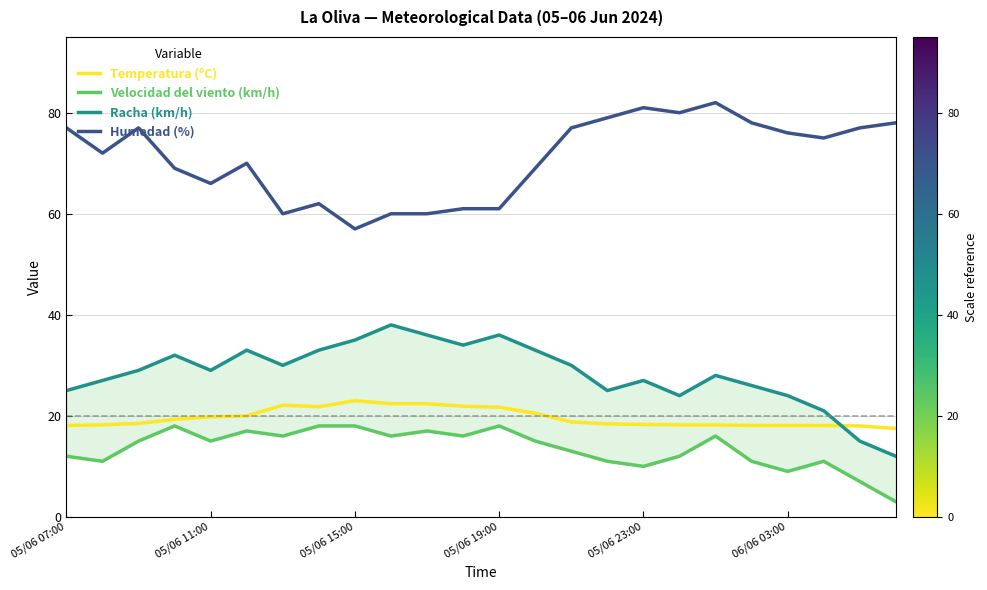

Is it true that Temperatura (ºC) equals 18.1 at 06/06 03:00?

True